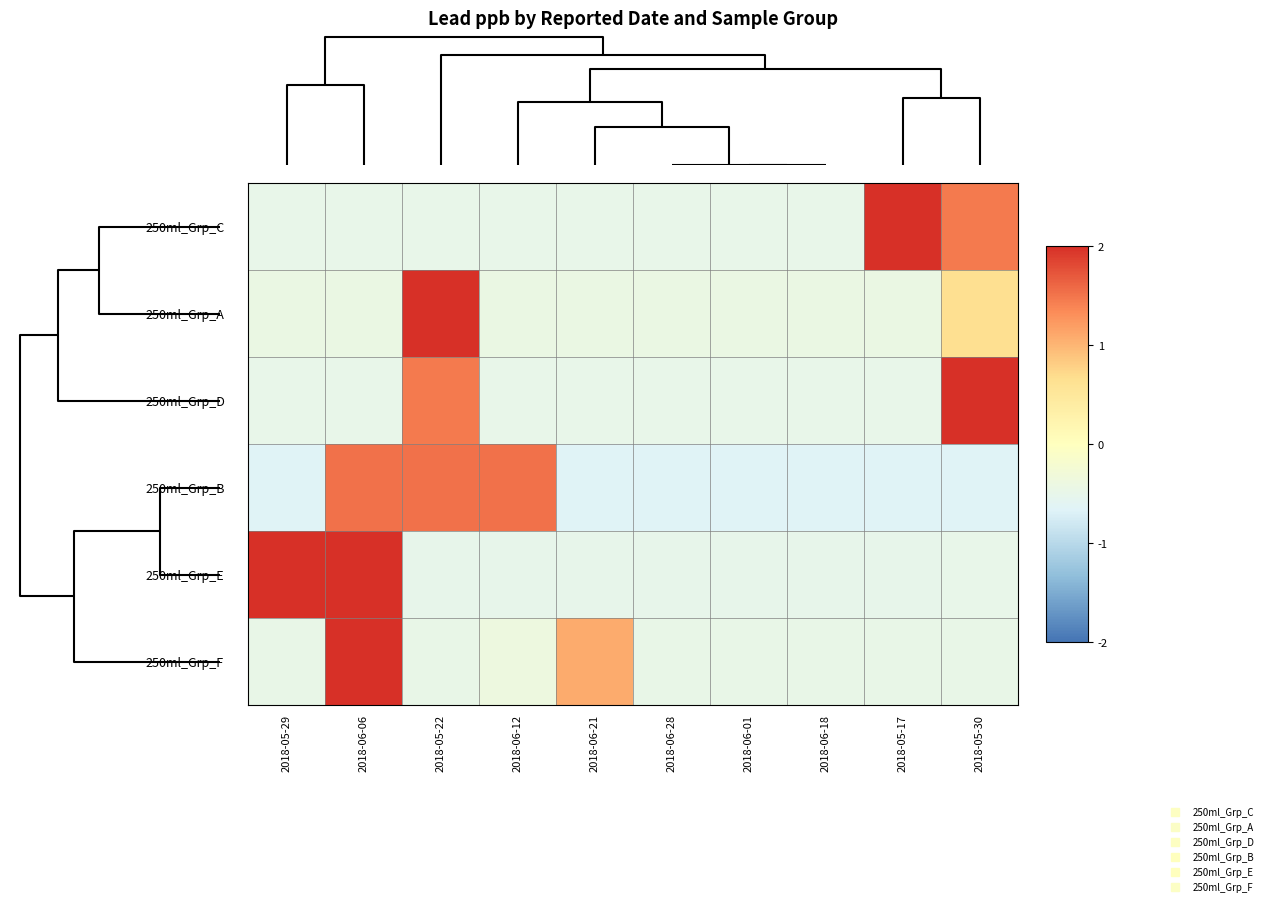

Reading left to right, list all the values displayed in this chart.

250ml_Grp_C: 2018-05-29=-0.5	2018-06-06=-0.5	2018-05-22=-0.5	2018-06-12=-0.5	2018-06-21=-0.5	2018-06-28=-0.5	2018-06-01=-0.5	2018-06-18=-0.5	2018-05-17=2.0	2018-05-30=1.5
250ml_Grp_A: 2018-05-29=-0.4	2018-06-06=-0.4	2018-05-22=2.0	2018-06-12=-0.4	2018-06-21=-0.4	2018-06-28=-0.4	2018-06-01=-0.4	2018-06-18=-0.4	2018-05-17=-0.4	2018-05-30=0.7
250ml_Grp_D: 2018-05-29=-0.5	2018-06-06=-0.5	2018-05-22=1.5	2018-06-12=-0.5	2018-06-21=-0.5	2018-06-28=-0.5	2018-06-01=-0.5	2018-06-18=-0.5	2018-05-17=-0.5	2018-05-30=2.0
250ml_Grp_B: 2018-05-29=-0.7	2018-06-06=1.5	2018-05-22=1.5	2018-06-12=1.5	2018-06-21=-0.7	2018-06-28=-0.7	2018-06-01=-0.7	2018-06-18=-0.7	2018-05-17=-0.7	2018-05-30=-0.7
250ml_Grp_E: 2018-05-29=2.0	2018-06-06=2.0	2018-05-22=-0.5	2018-06-12=-0.5	2018-06-21=-0.5	2018-06-28=-0.5	2018-06-01=-0.5	2018-06-18=-0.5	2018-05-17=-0.5	2018-05-30=-0.5
250ml_Grp_F: 2018-05-29=-0.5	2018-06-06=2.0	2018-05-22=-0.5	2018-06-12=-0.4	2018-06-21=1.1	2018-06-28=-0.5	2018-06-01=-0.5	2018-06-18=-0.5	2018-05-17=-0.5	2018-05-30=-0.5